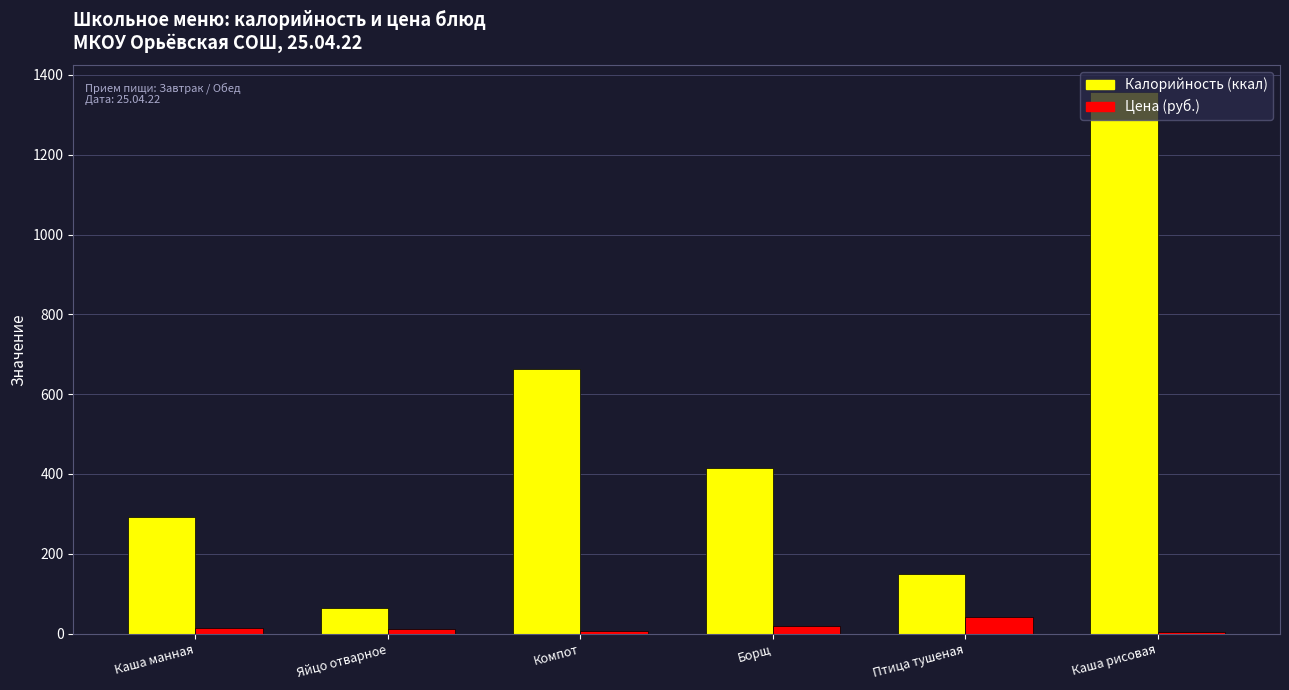

True or false: Калорийность (ккал) has a value of 150.0 at Птица тушеная.

True